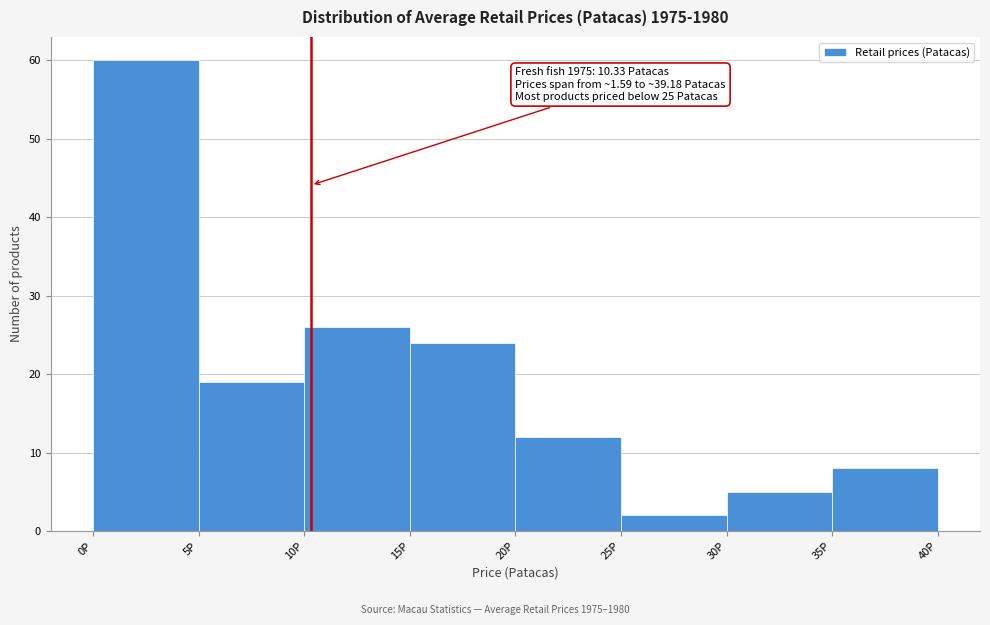

Which range on the x-axis has the tallest bar?

0 to 5